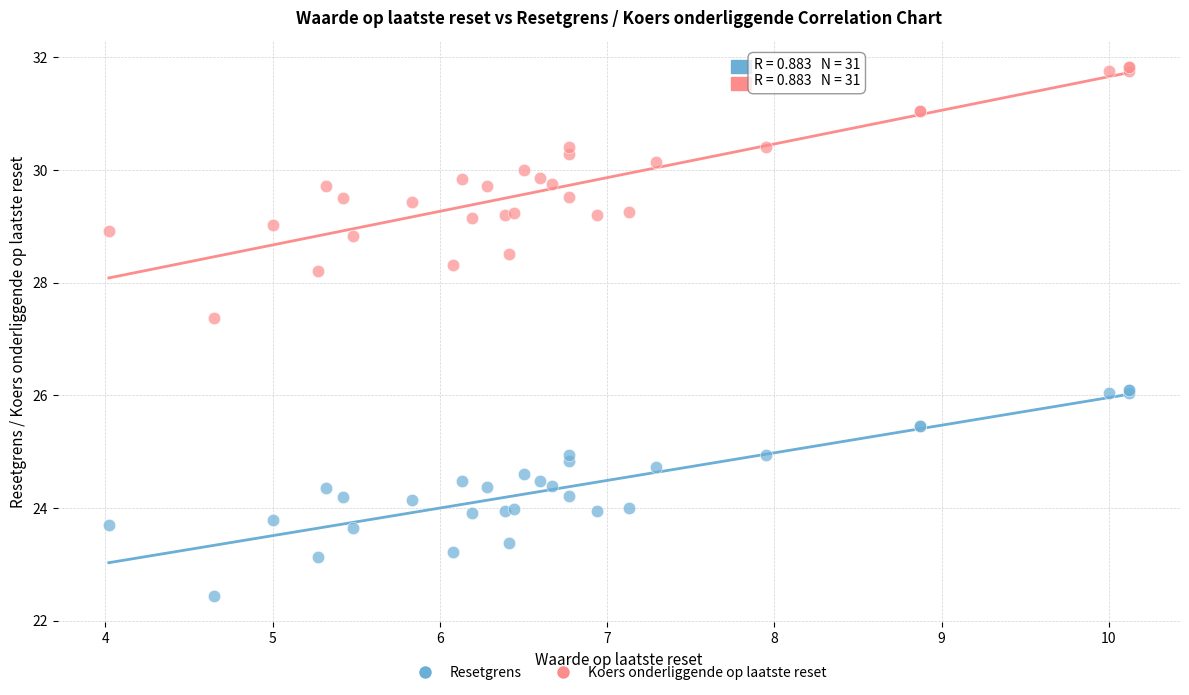

Which series reaches the minimum Y coordinate?

Resetgrens